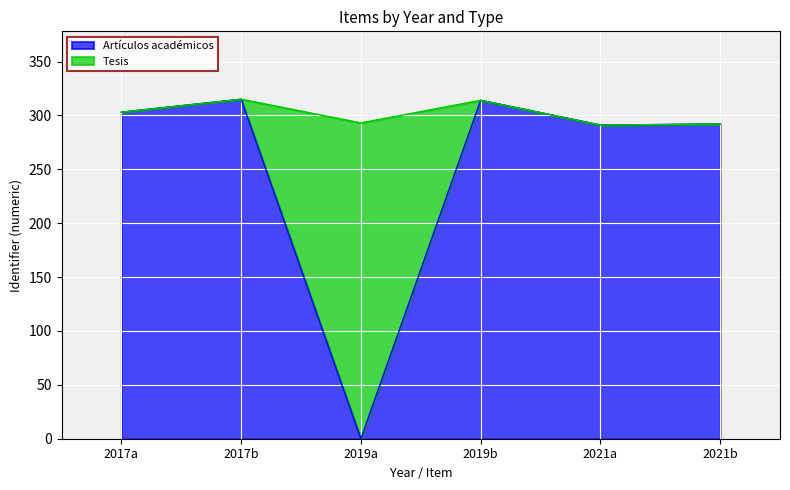

Reading right to left, extract all data points from this chart.

292	291	314	0	315	303